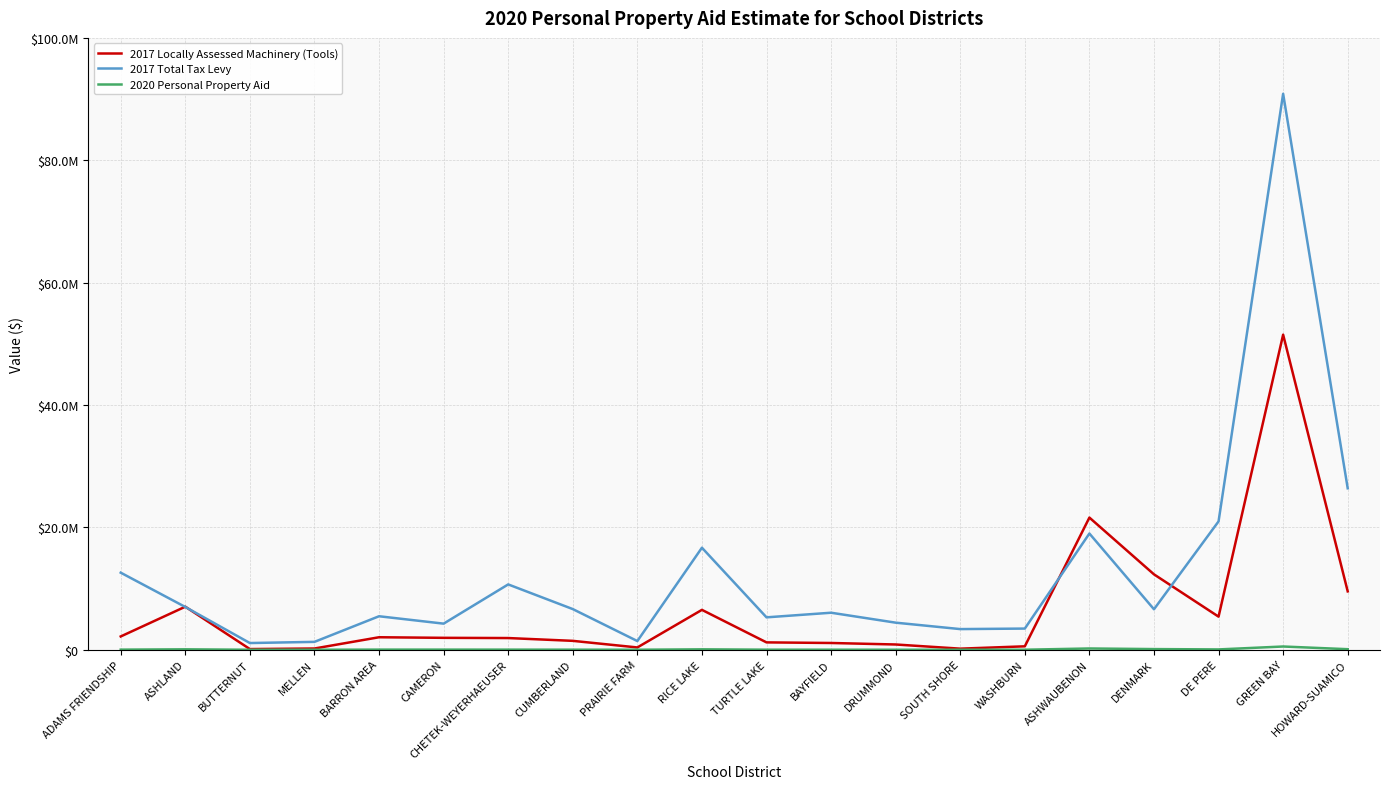

Which series has the largest total across all categories?

2017 Total Tax Levy